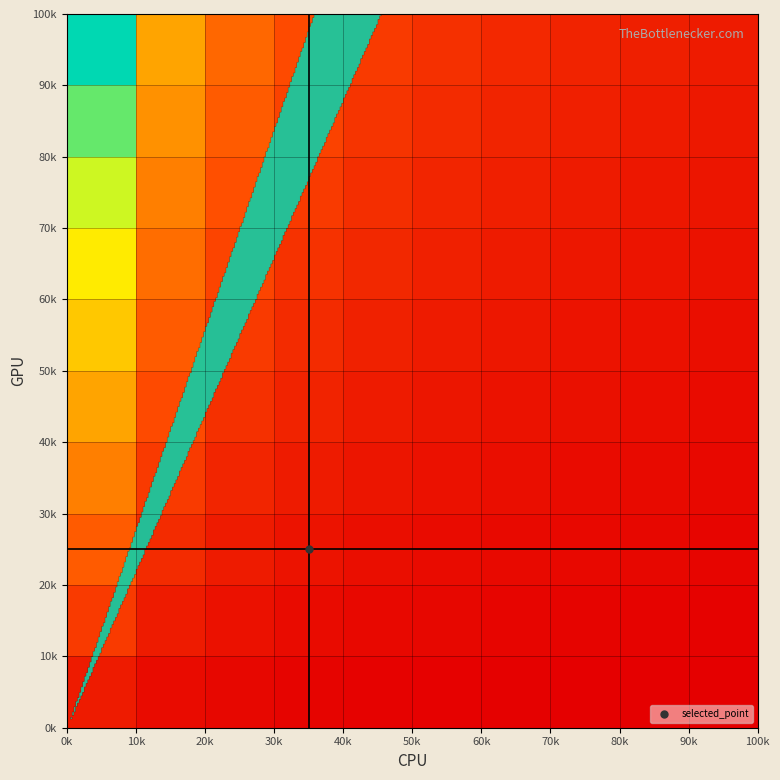

What is the maximum value shown in the chart?

1.0